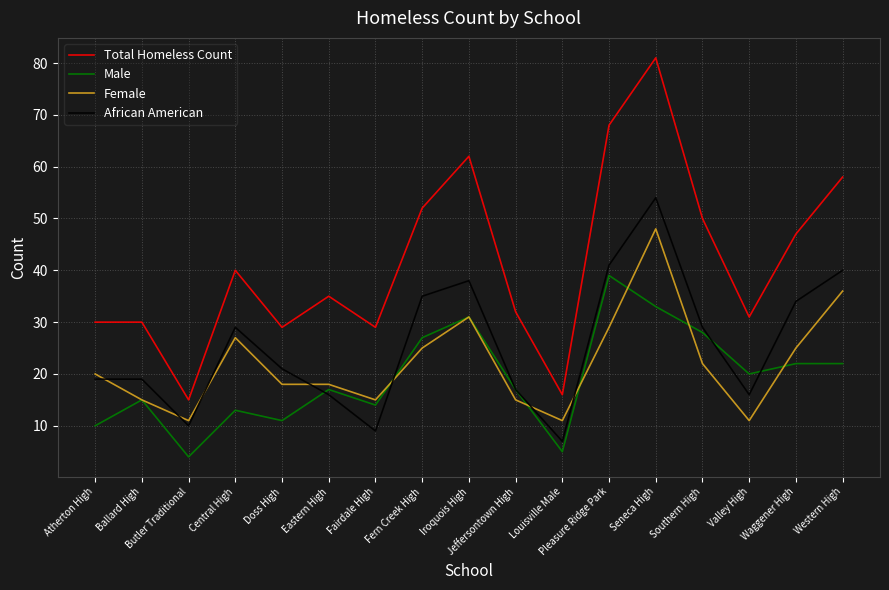

What is the sum of all Female values?

377